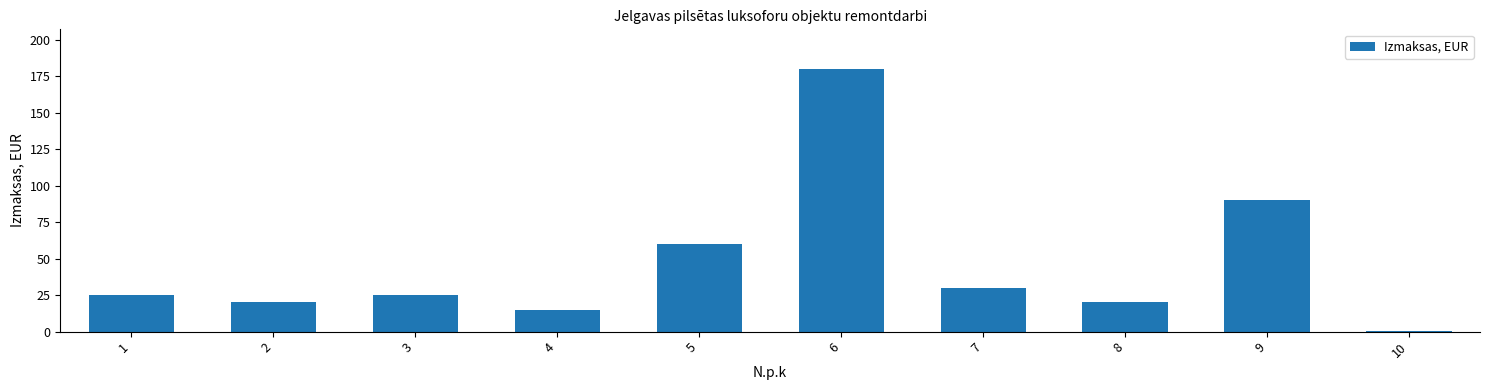

At which label is the value closest to 90?

9